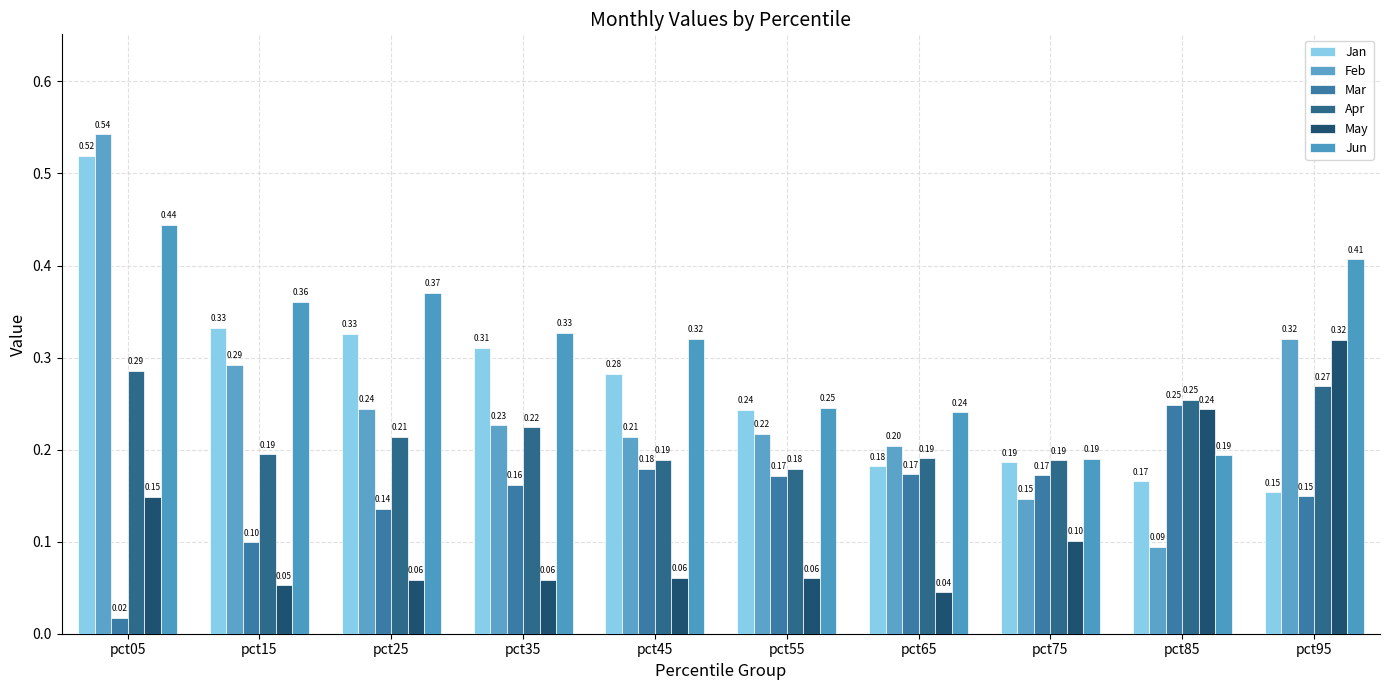

Count the number of data series in this chart.

6